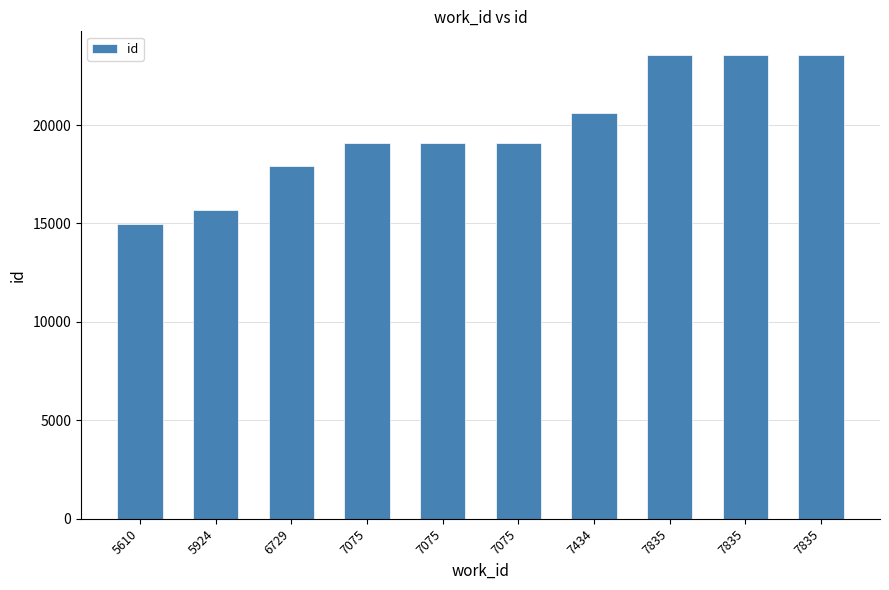

What is the value of the 7th bar from the left?

20625